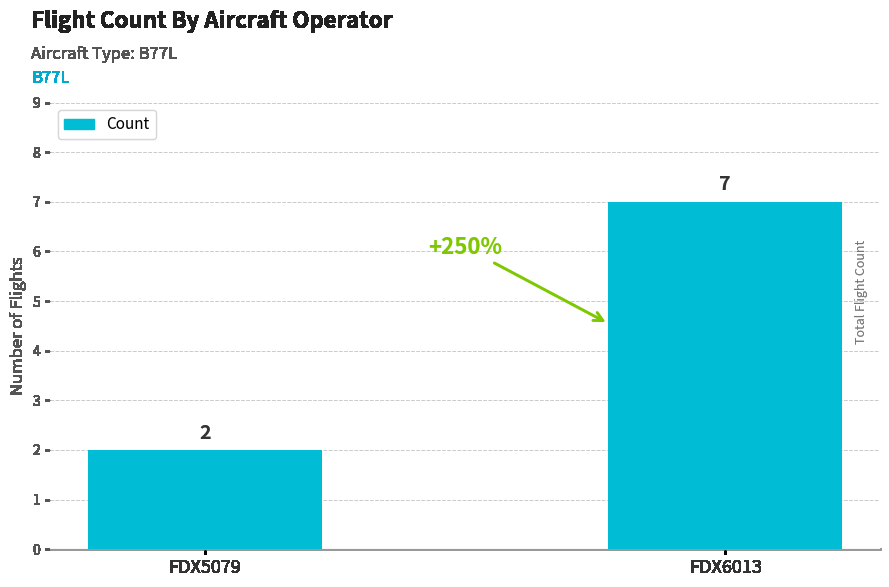

True or false: the data shows 3 at FDX6013.

False